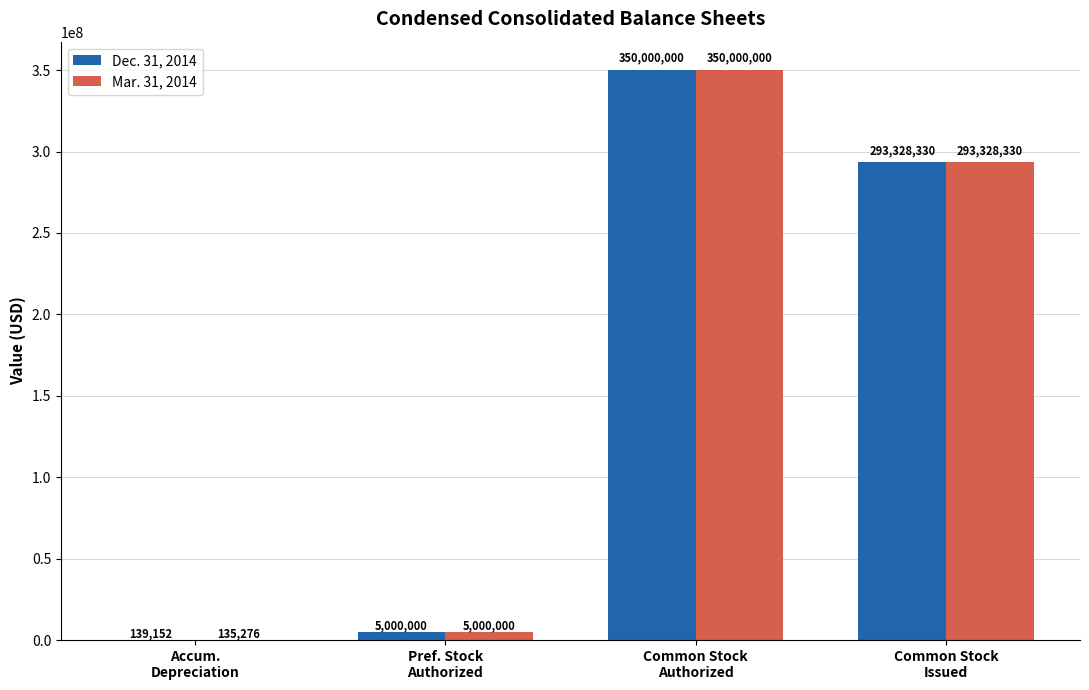

What is the sum of all Dec. 31, 2014 values?

648467482